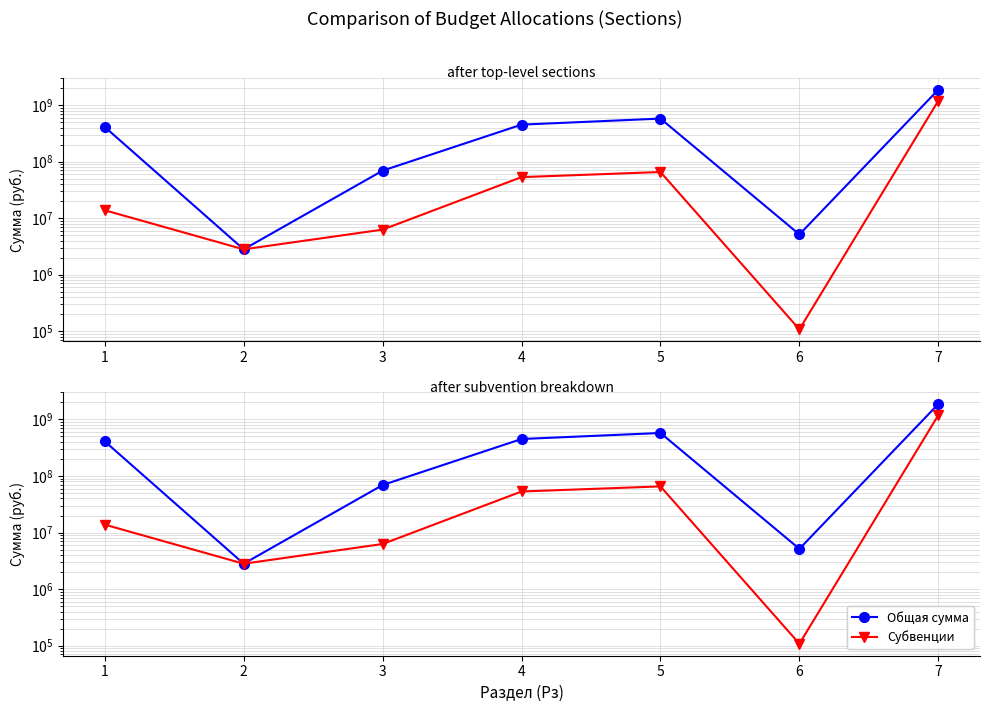

The Субвенции series shows 20974854.3 at 1. True or false?

False